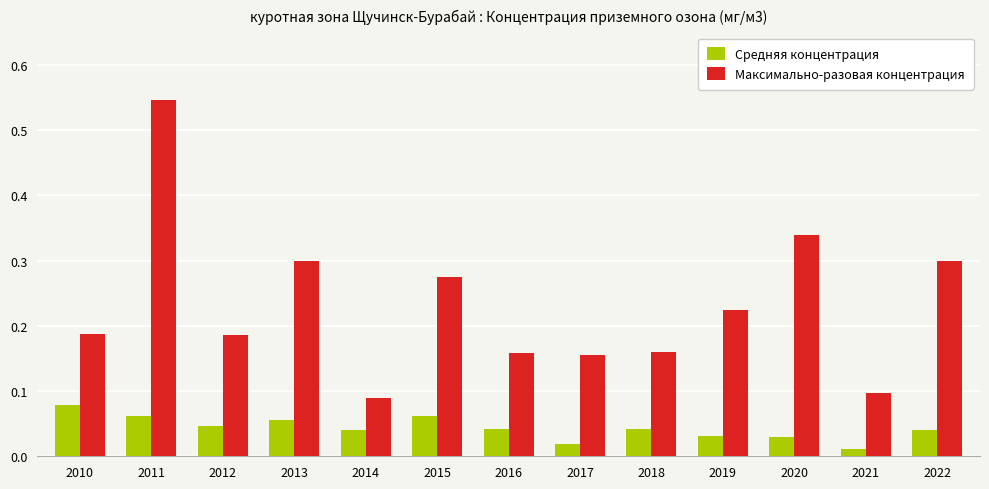

Rank the series by their average value, from lowest to highest.

Средняя концентрация, Максимально-разовая концентрация